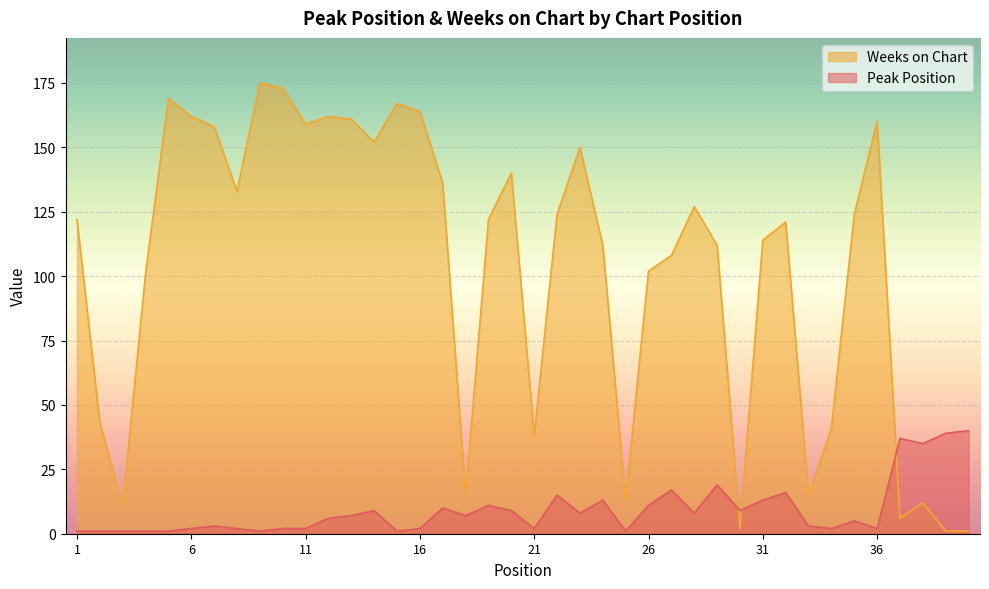

What is the value of the Peak Position point at the 32nd from the left?

16